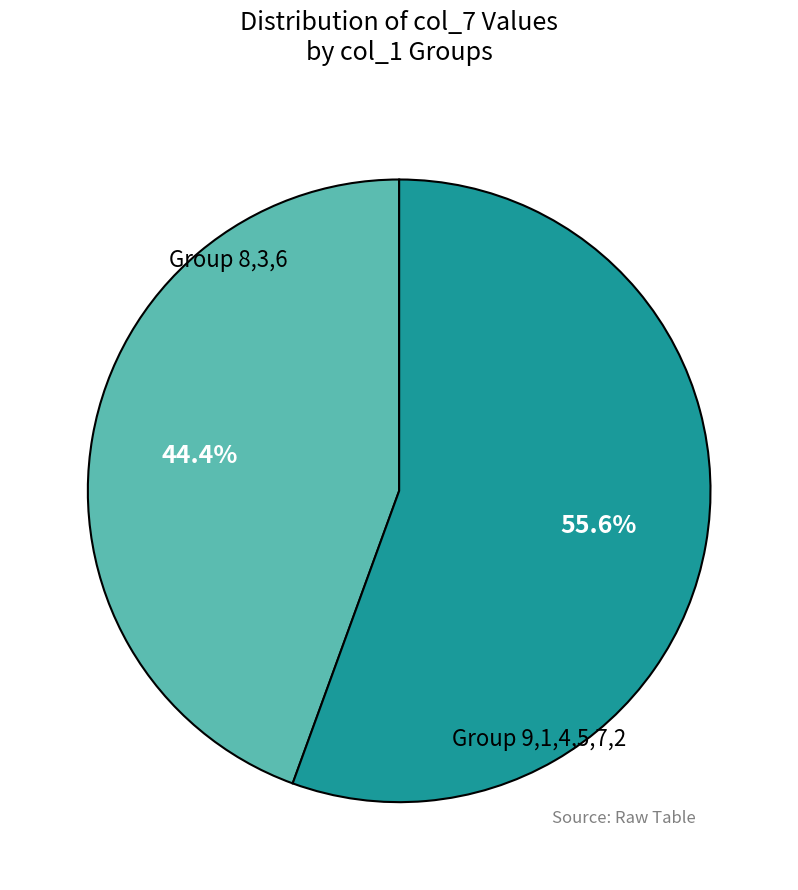

Approximately how many times larger is the value at Group 9,1,4,5,7,2 compared to Group 8,3,6?

1.3